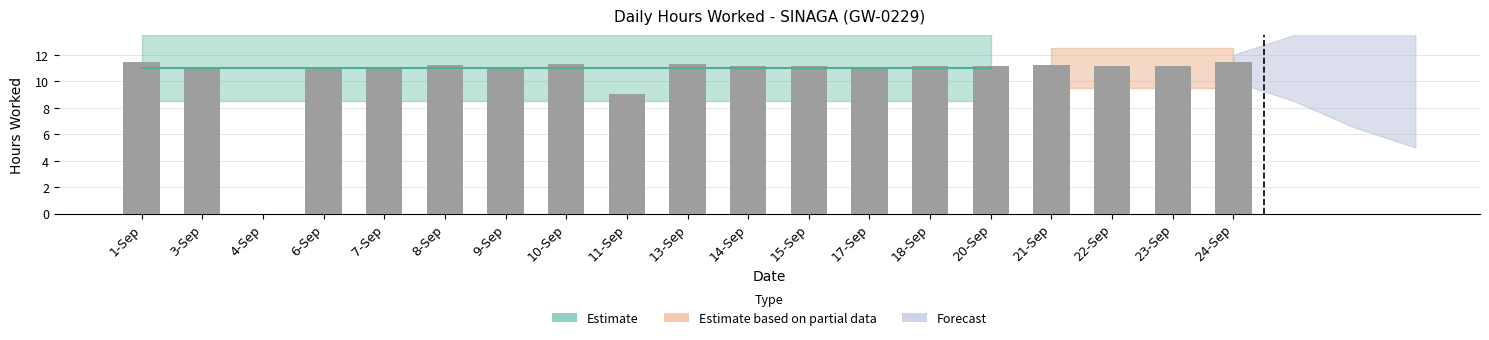

What is the maximum value shown in the chart?

11.5